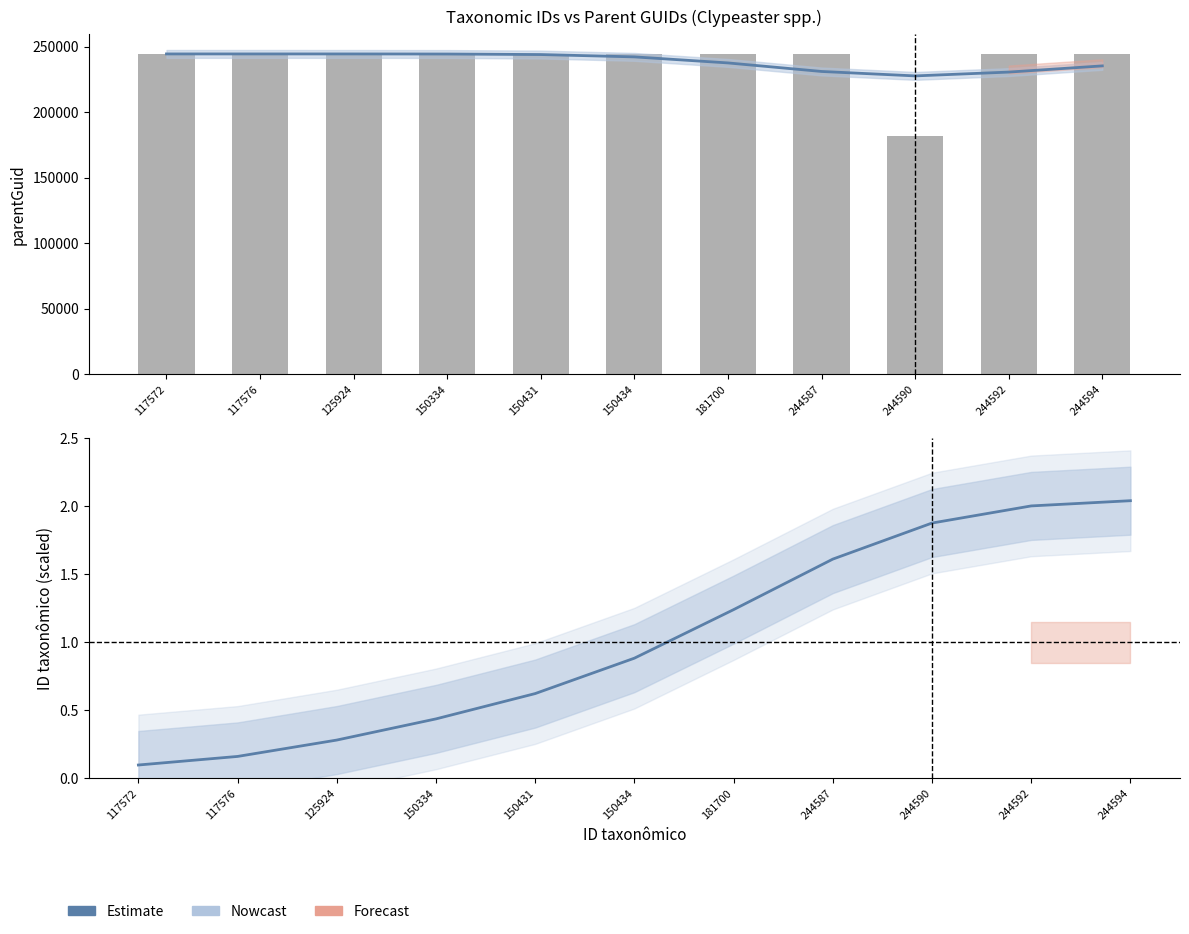

True or false: parentGuid (raw) has a value of 118178.4 at 125924.

False